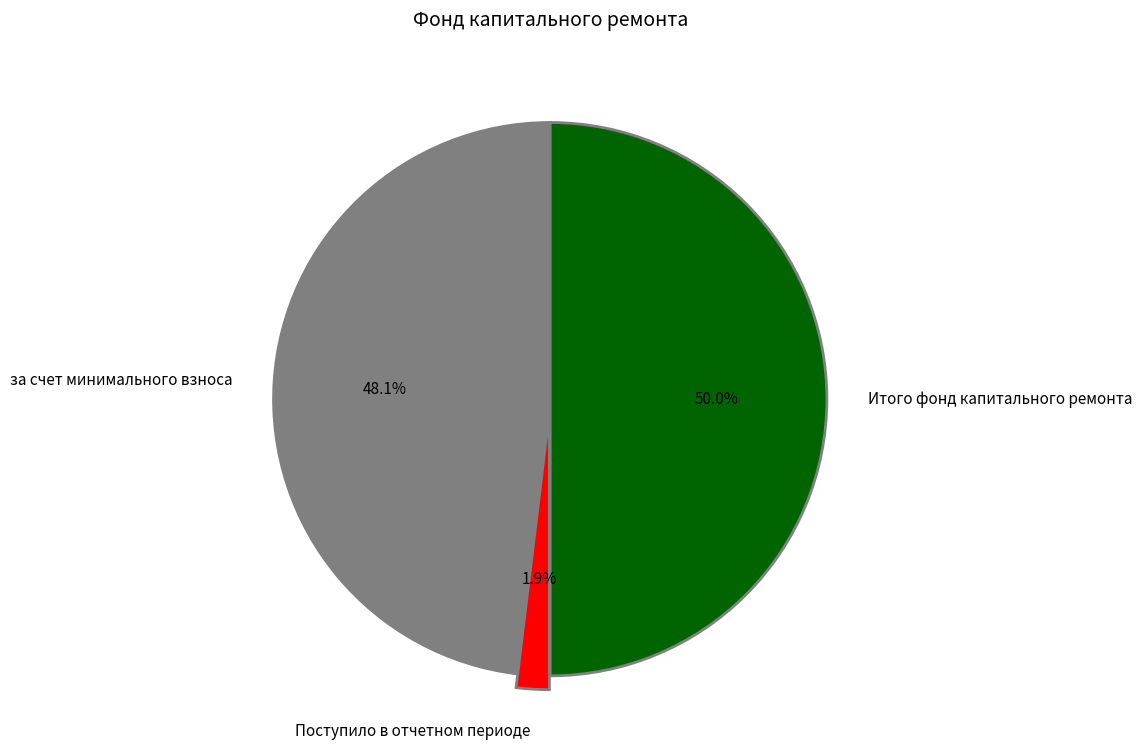

Which slice is the smallest?

Поступило в отчетном периоде